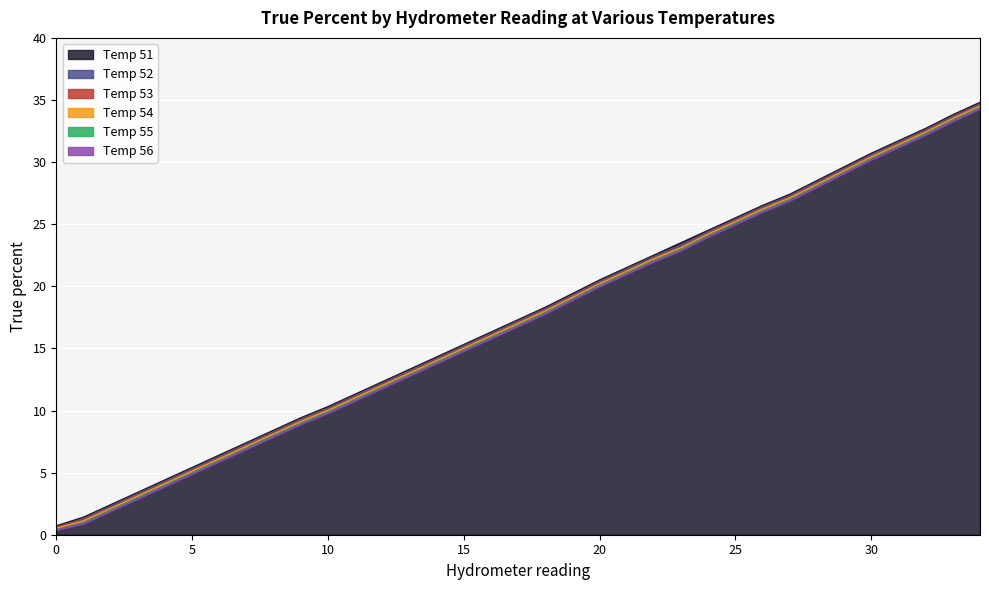

What is the value of the Temp 52 point at the 27th from the left?

26.4